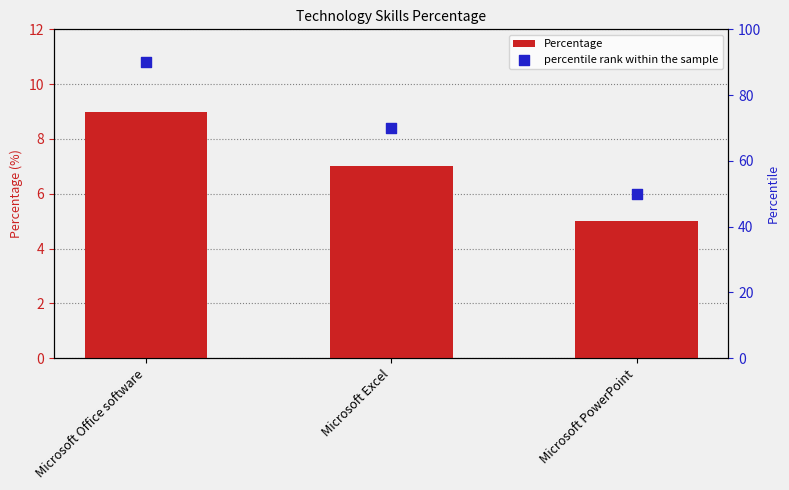

Is the value of percentile rank within the sample at Microsoft Excel greater than the value of Percentage at Microsoft Excel?

Yes